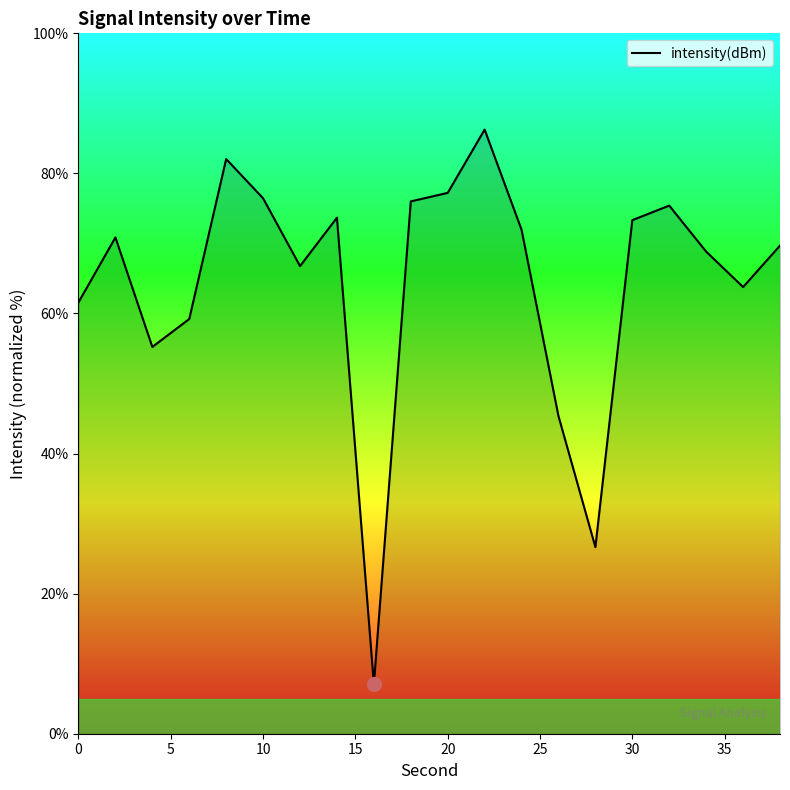

What is the greatest value displayed?

86.3